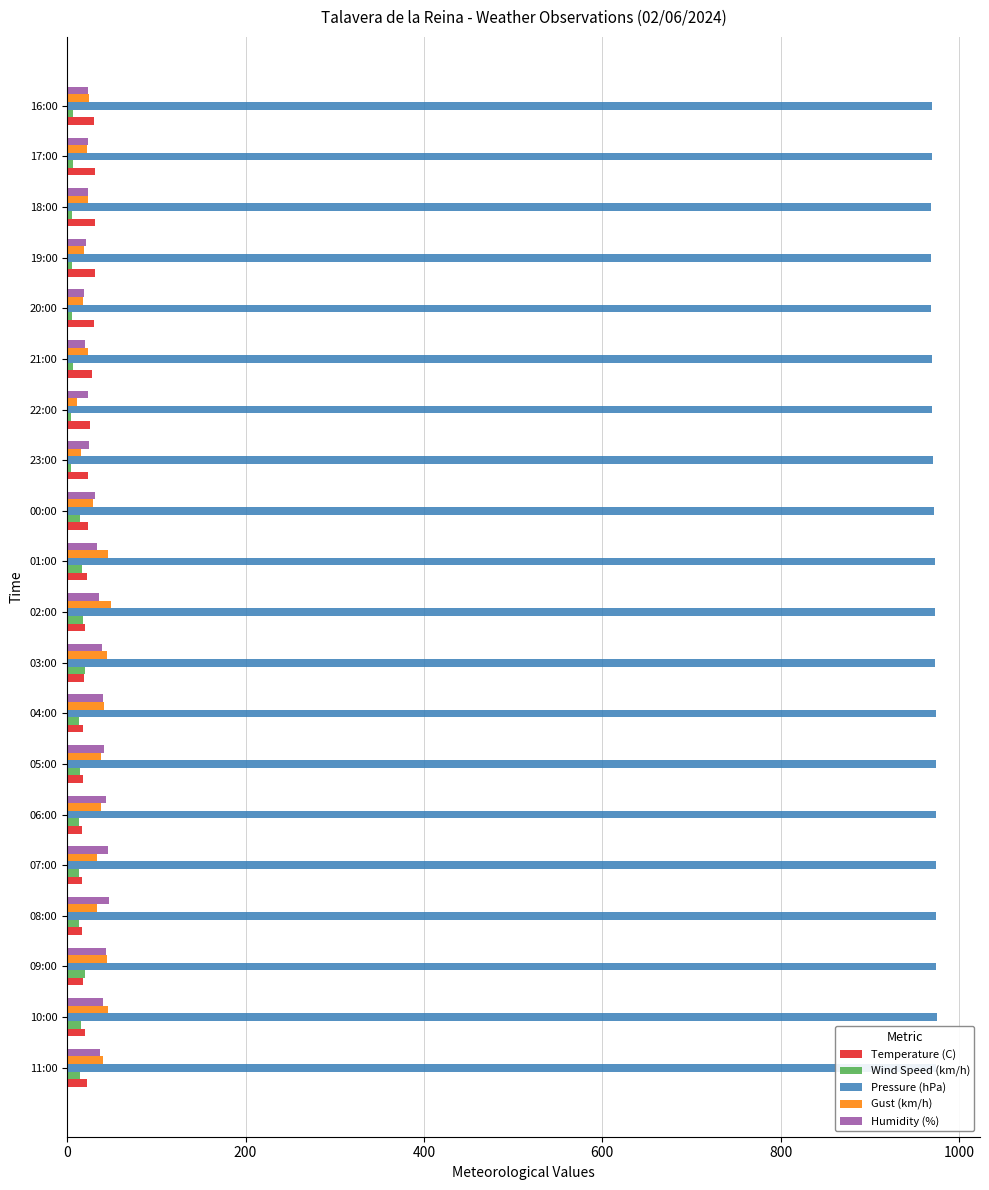

What is the greatest value displayed?

974.8